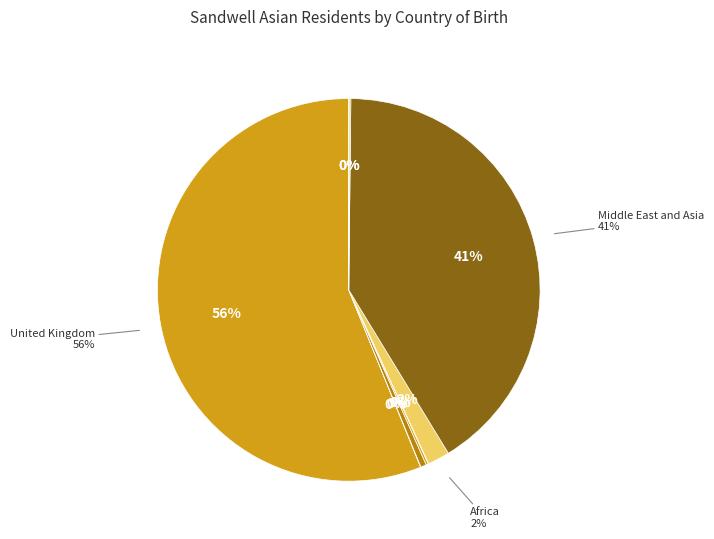

Which has a higher value, Ireland or Antarctica and Oceania?

Ireland